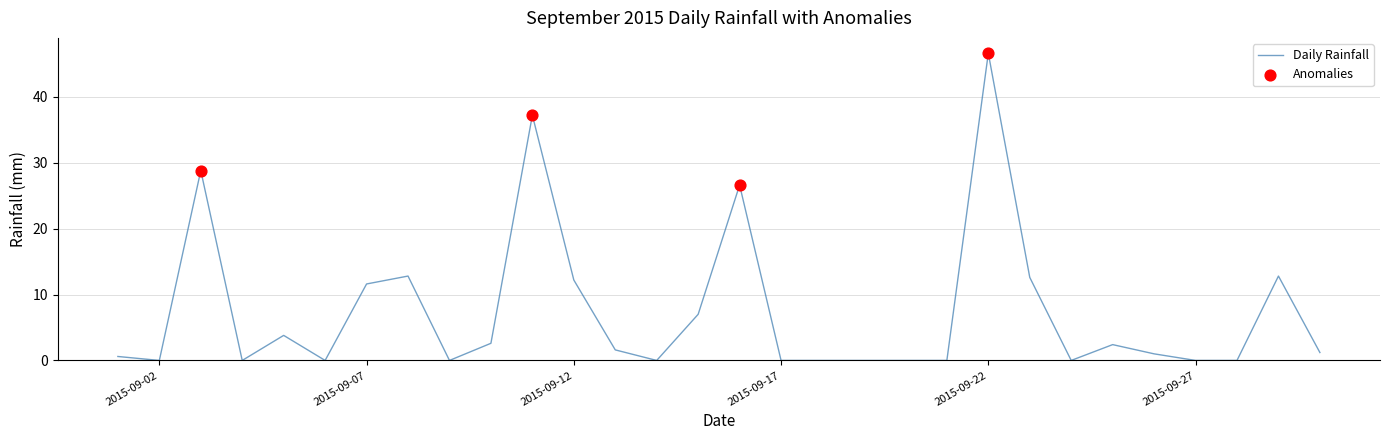

What is the greatest value displayed?

46.6